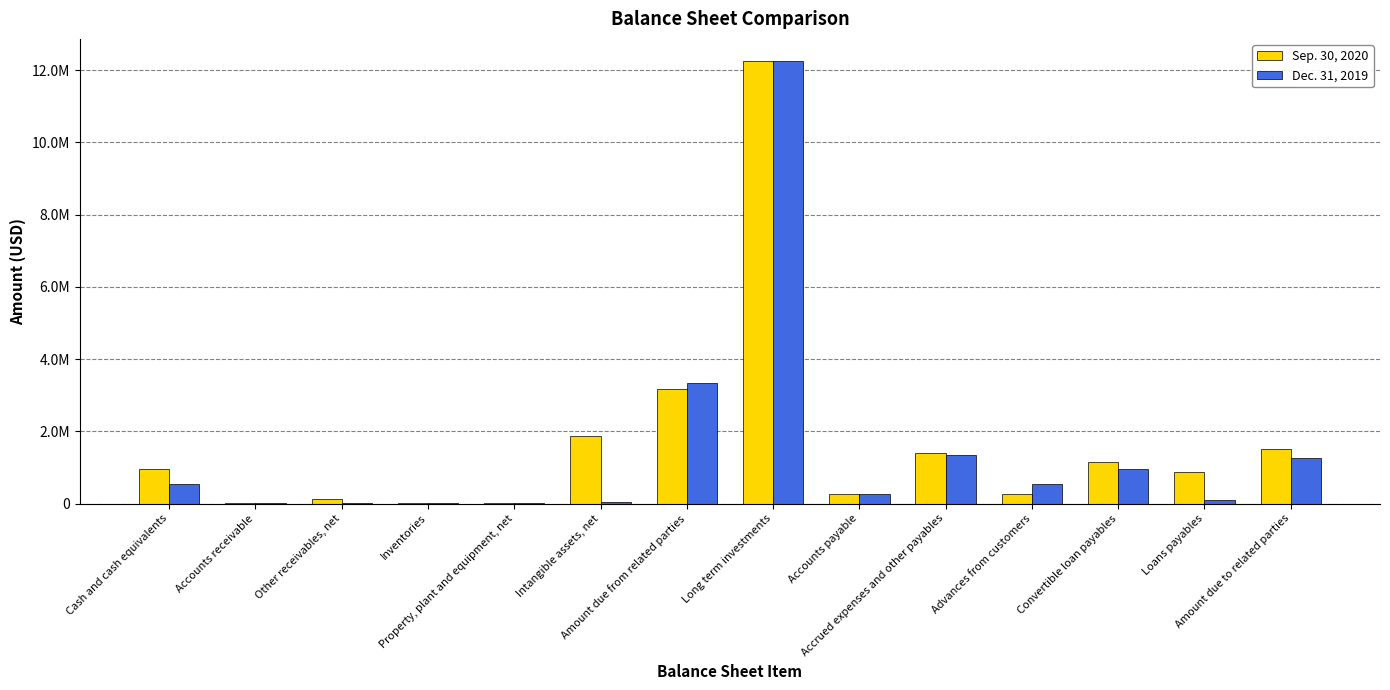

Read the Sep. 30, 2020 value at Accounts payable, to the nearest 100.

257400